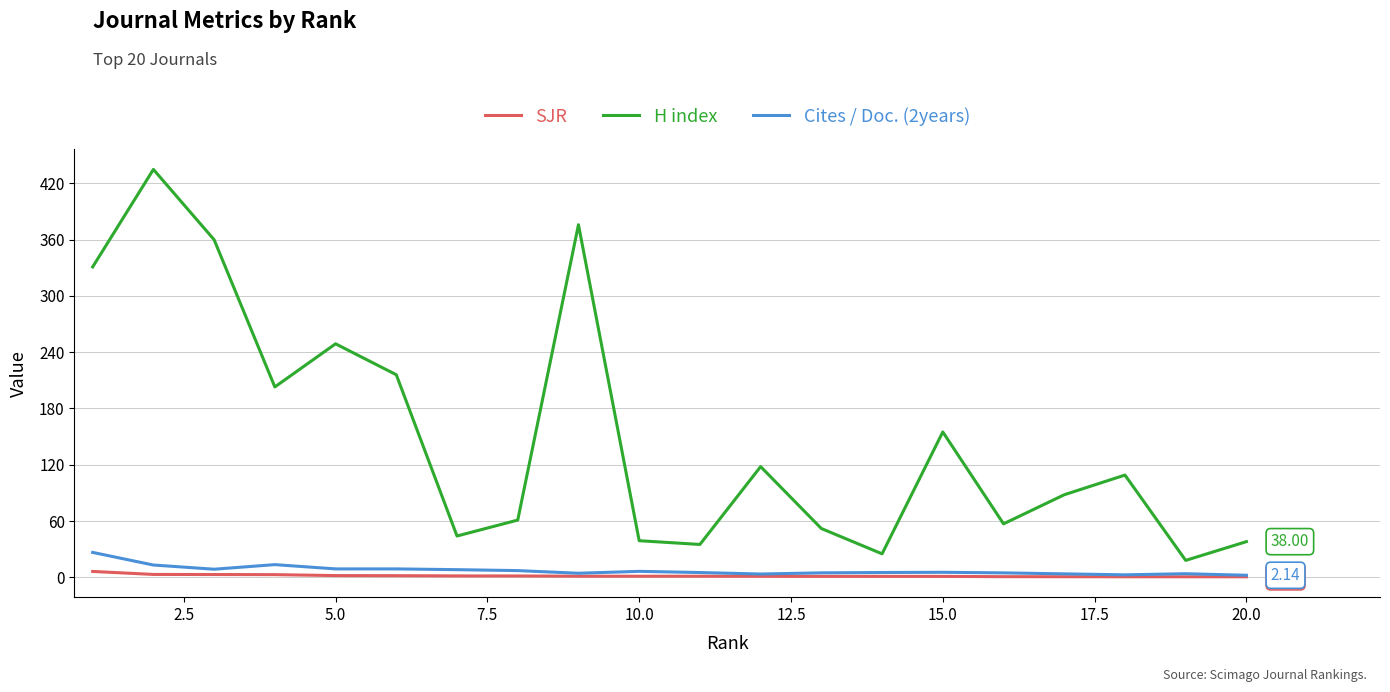

Rank the series by their maximum value, from highest to lowest.

H index, Cites / Doc. (2years), SJR